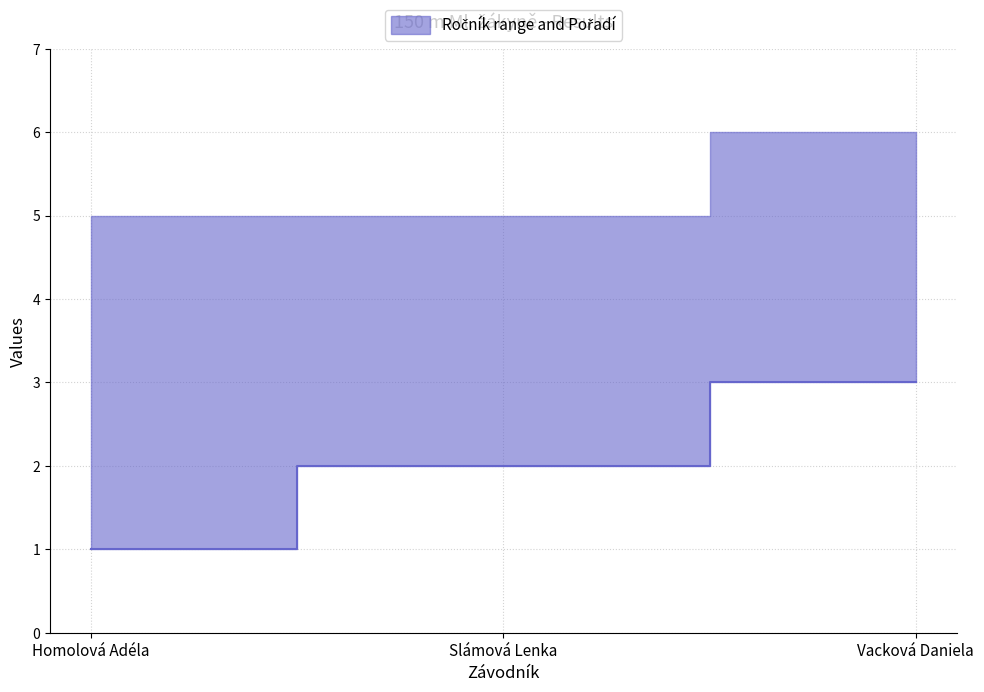

What is the minimum value shown in the chart?

1